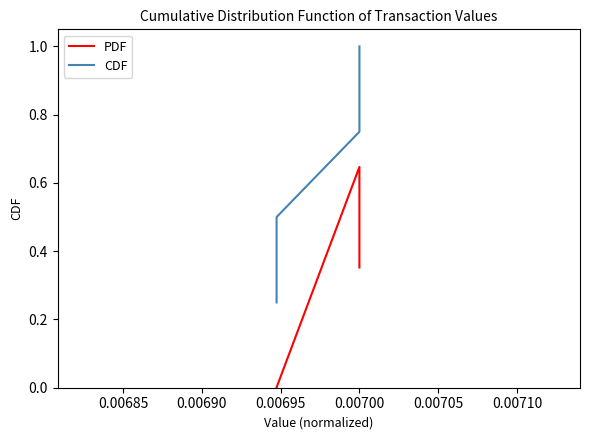

Which series has the largest range (max minus min)?

CDF